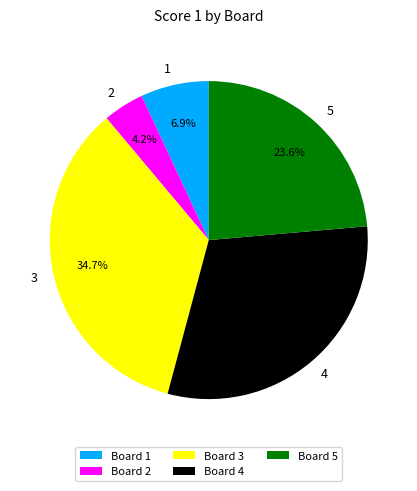

How many slices are in this pie chart?

5